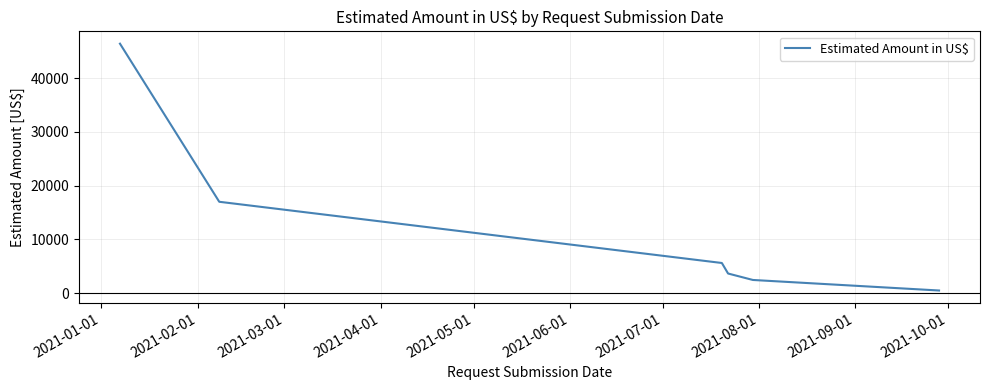

True or false: the data has more than 1 interior local peaks.

False